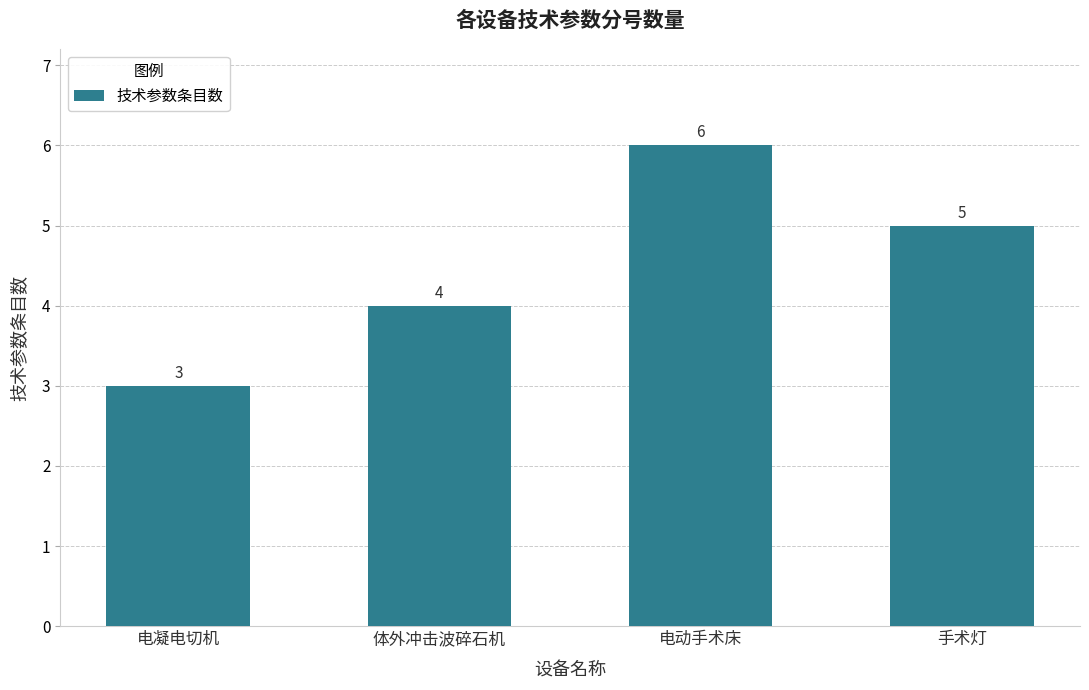

Are the bars horizontal?

No